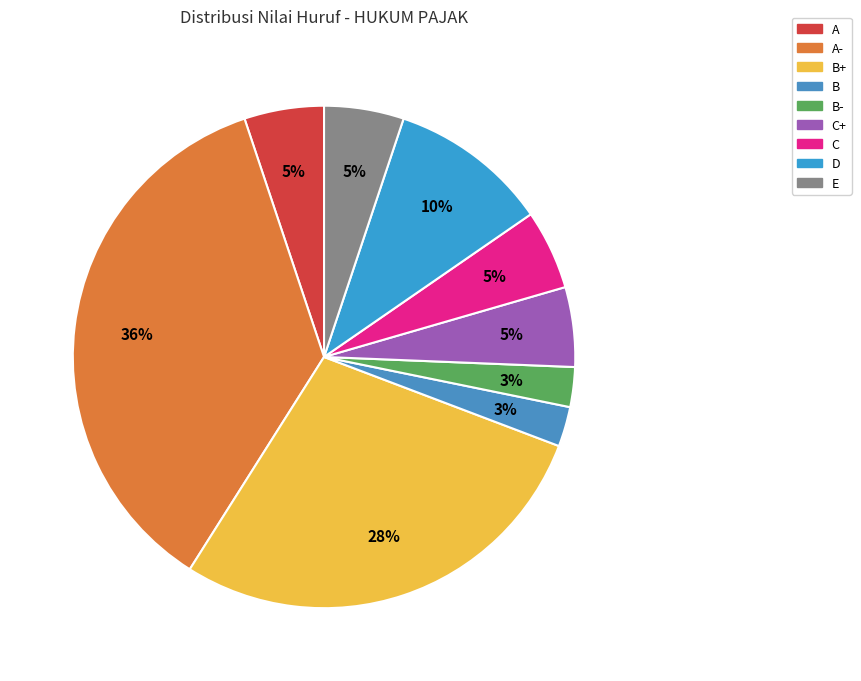

How many segments does this pie chart have?

9